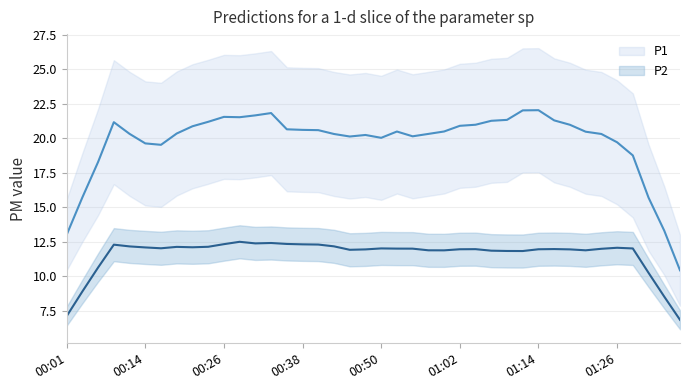

True or false: P2 and P1 cross at least once.

False